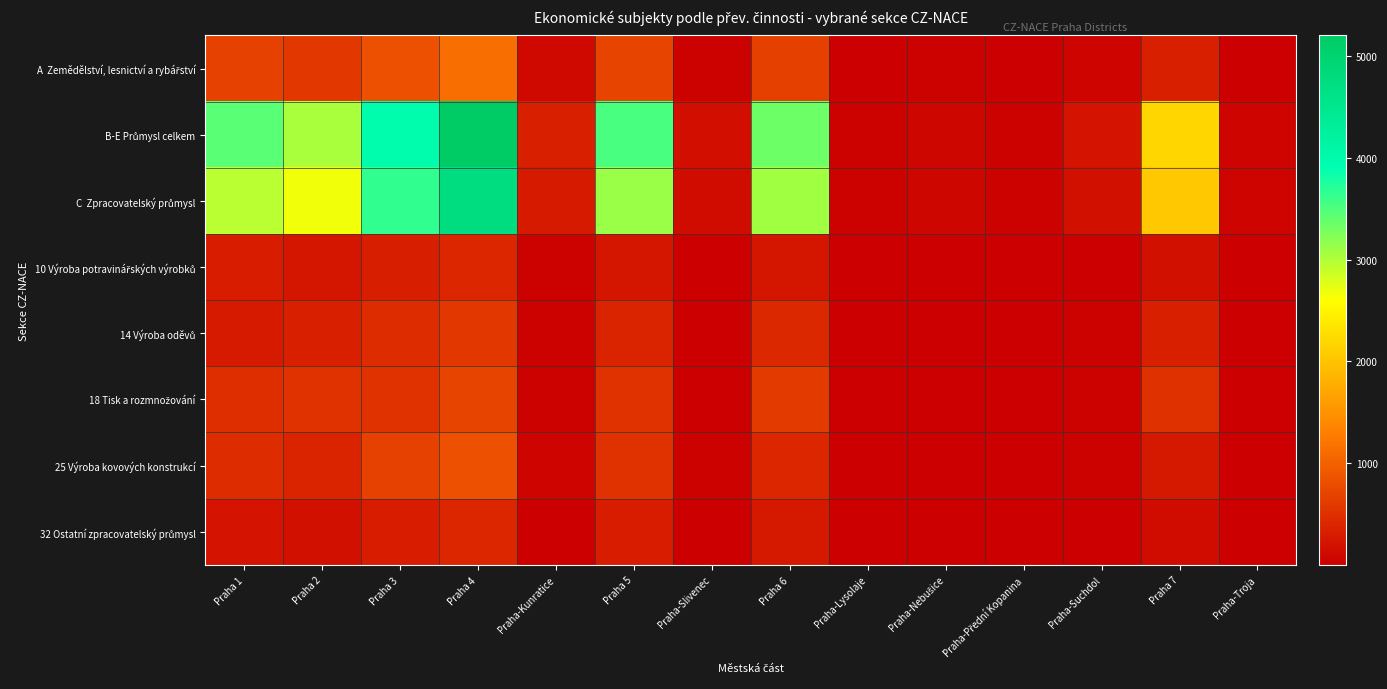

Rank the series by their maximum value, from highest to lowest.

B-E Průmysl celkem, C Zpracovatelský průmysl, A Zemědělství, lesnictví a rybářství, 25 Výroba kovových konstrukcí, 18 Tisk a rozmnožování, 14 Výroba oděvů, 10 Výroba potravinářských výrobků, 32 Ostatní zpracovatelský průmysl